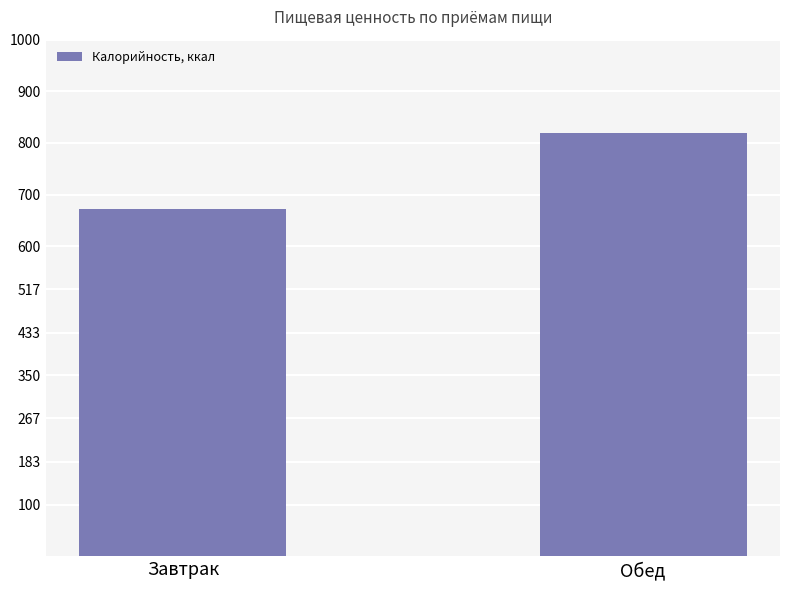

Does the chart contain stacked bars?

No